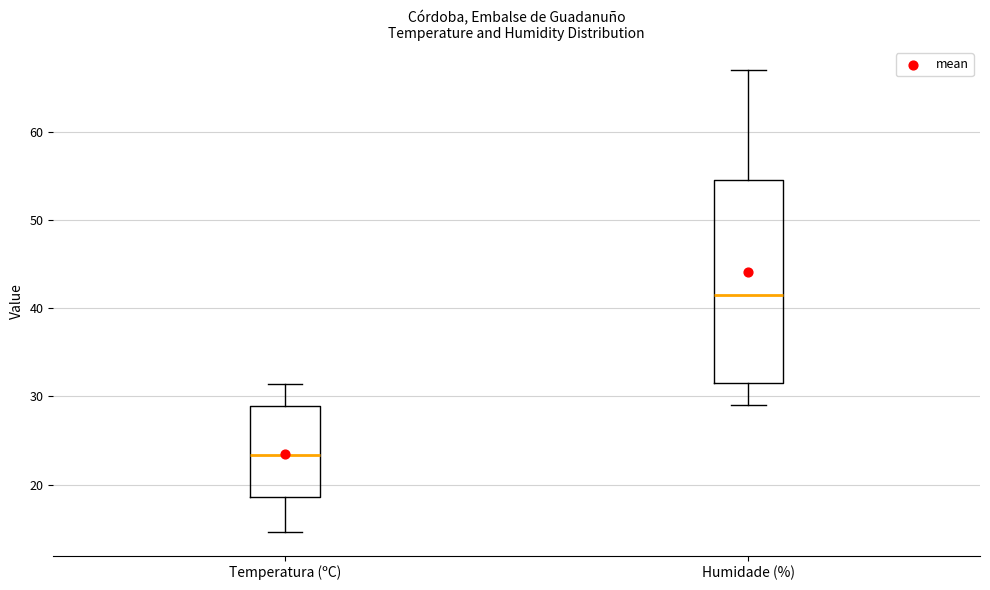

Reading left to right, read every box against the y-axis: the position of its median line, the range the box covers, and the ends of its whiskers. The values are not printed on the chart, so give them approximately, as read against the axis.

Temperatura (ºC): median 23, box 19 to 29, whiskers 15 to 31
Humidade (%): median 42, box 32 to 55, whiskers 29 to 67